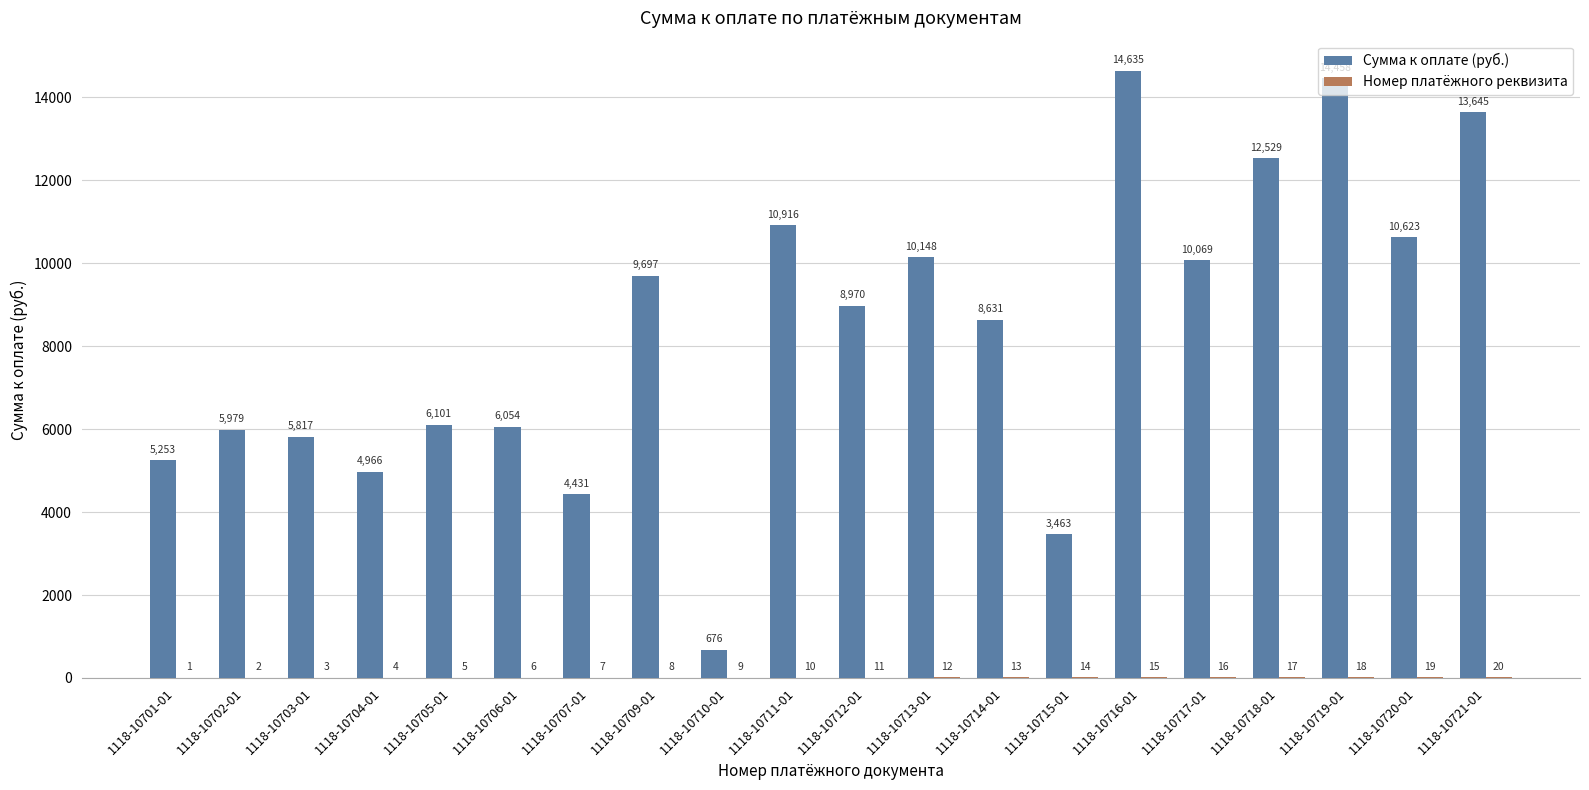

Which category has the highest value across all series?

1118-10716-01